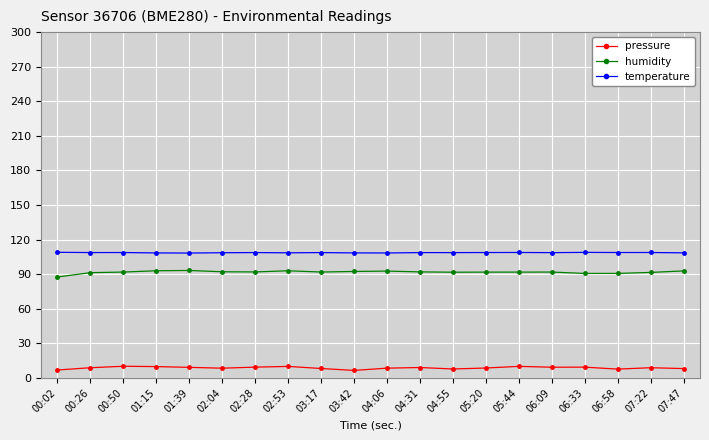

What is the maximum value shown in the chart?

108.9